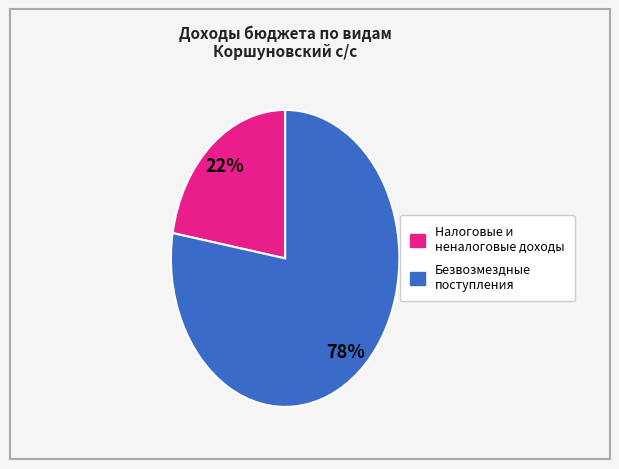

Is there any slice that represents more than half of the pie?

Yes